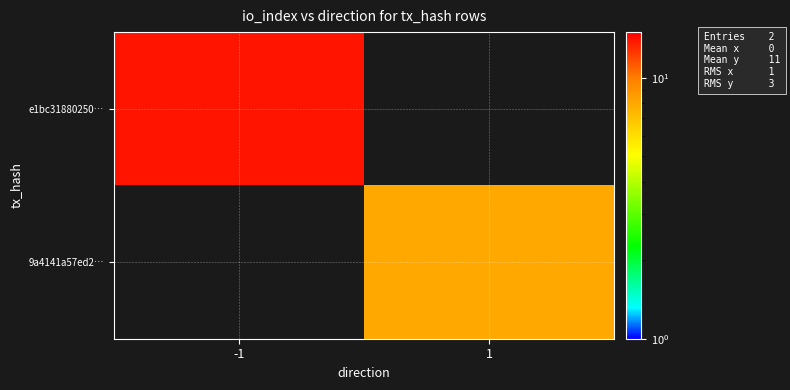

At how many categories does at least one series exceed 12?

1